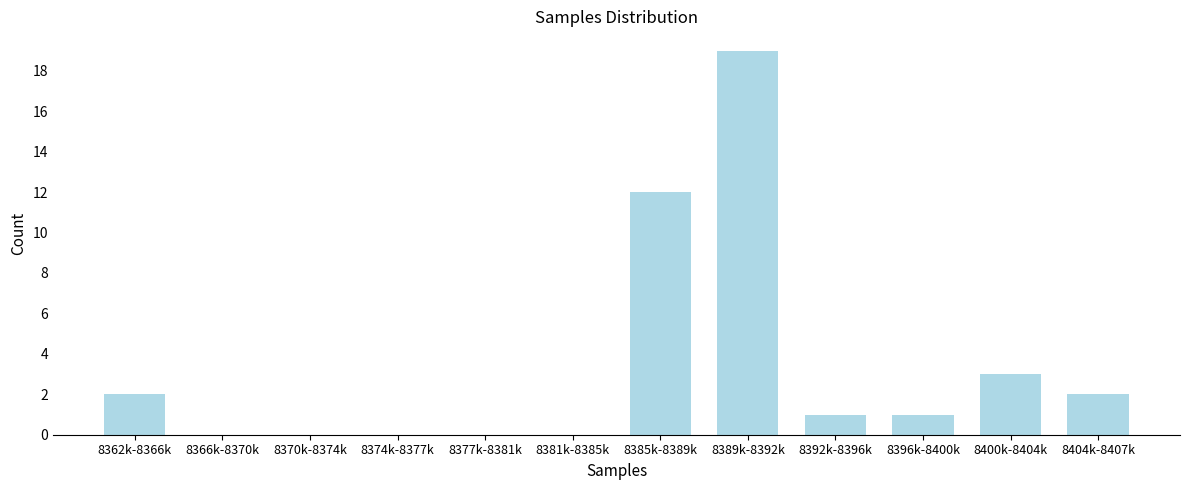

Reading left to right, list all the values displayed in this chart.

8362k-8366k=2	8366k-8370k=0	8370k-8374k=0	8374k-8377k=0	8377k-8381k=0	8381k-8385k=0	8385k-8389k=12	8389k-8392k=19	8392k-8396k=1	8396k-8400k=1	8400k-8404k=3	8404k-8407k=2